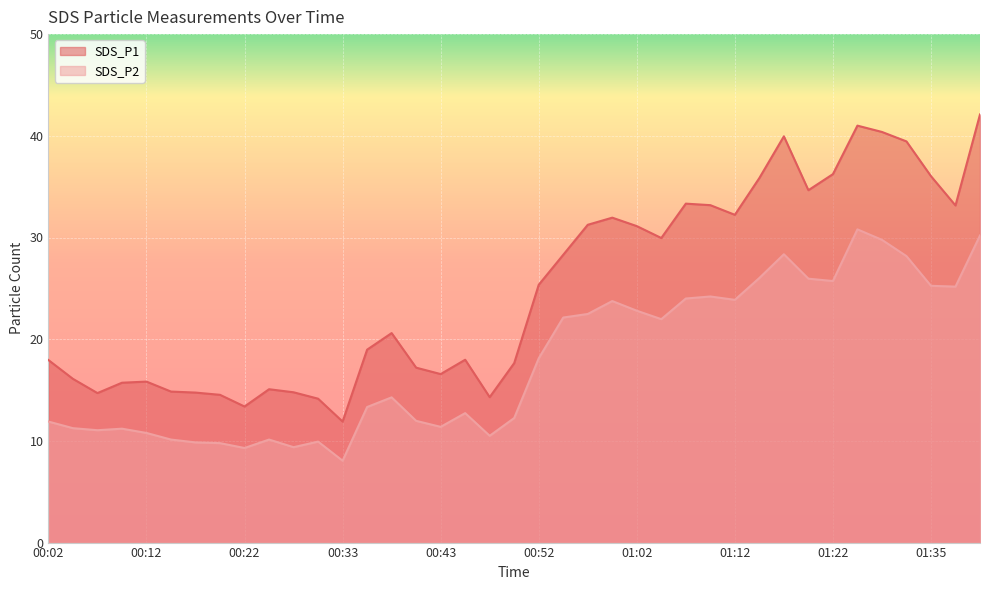

What is the average value of the SDS_P2 series?

17.9